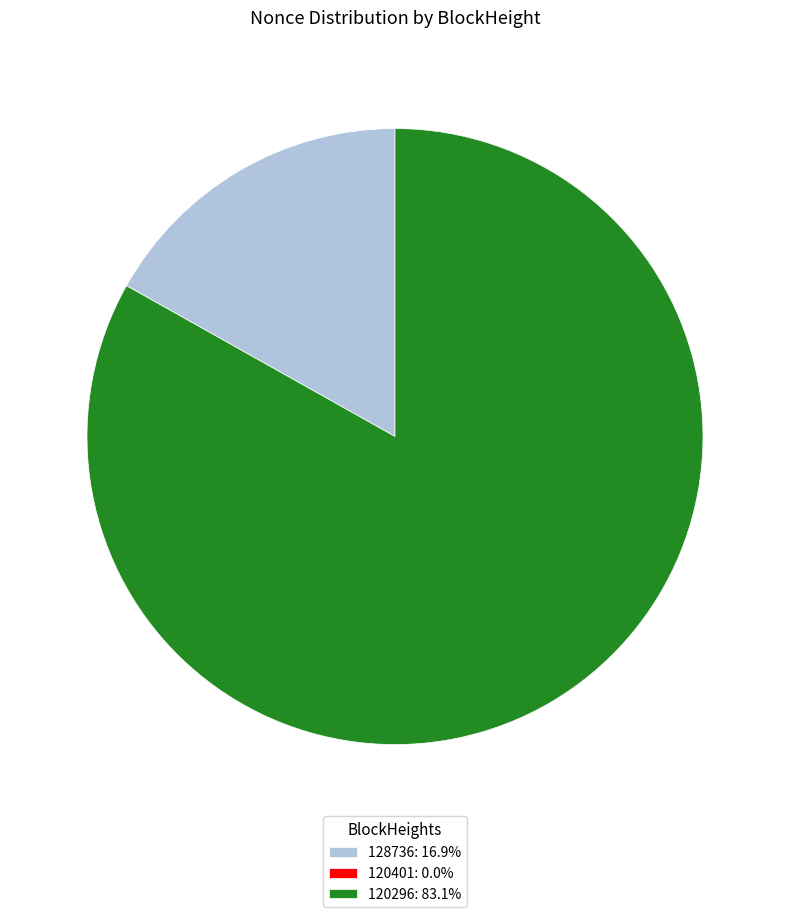

Is the sum of 128736: 16.9% and 120296: 83.1% greater than half?

Yes